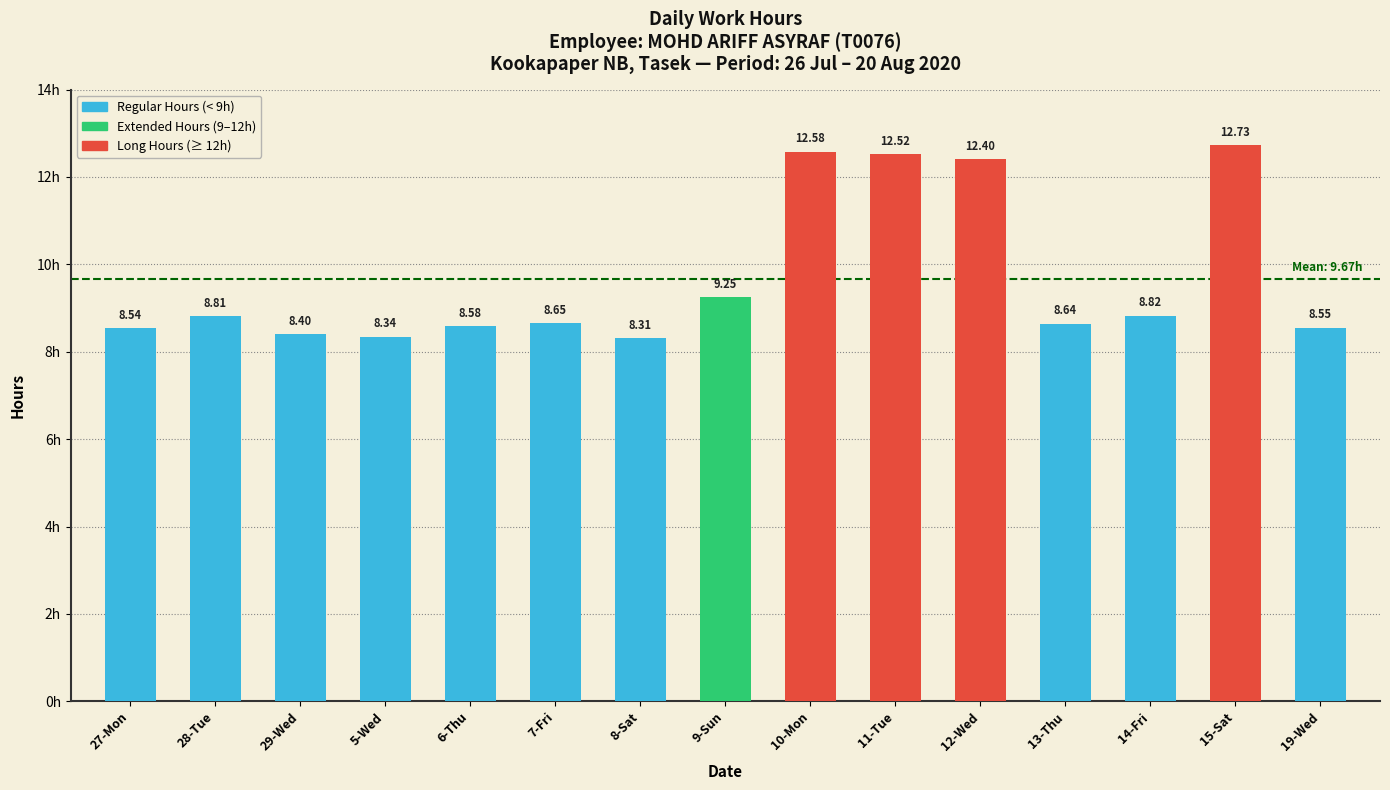

What is the label of the 3rd bar from the left?

29-Wed